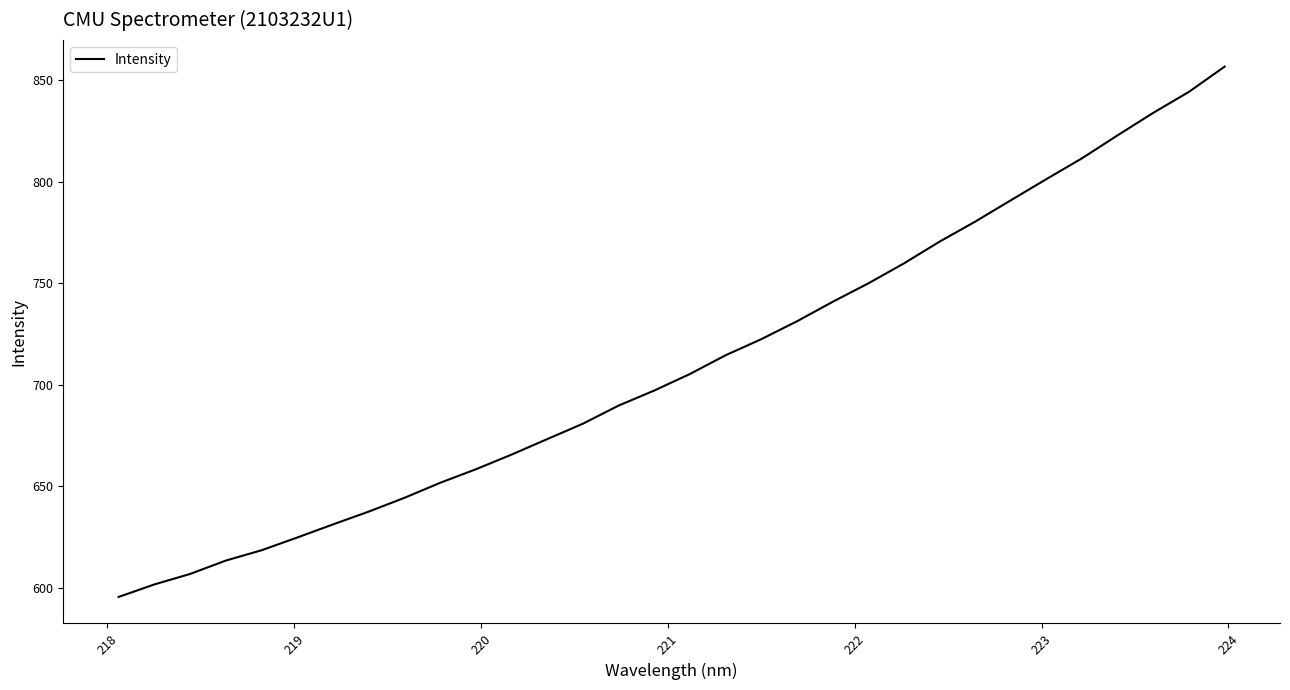

What is the greatest value displayed?

856.7